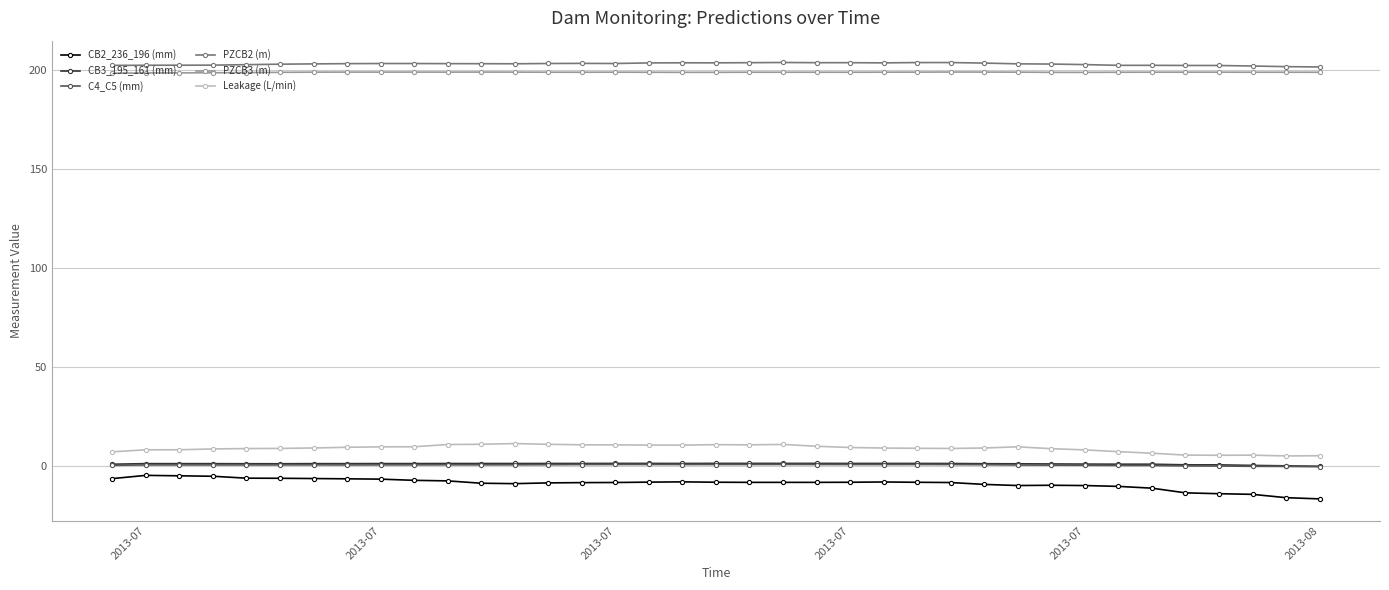

Does the chart have visible grid lines?

Yes